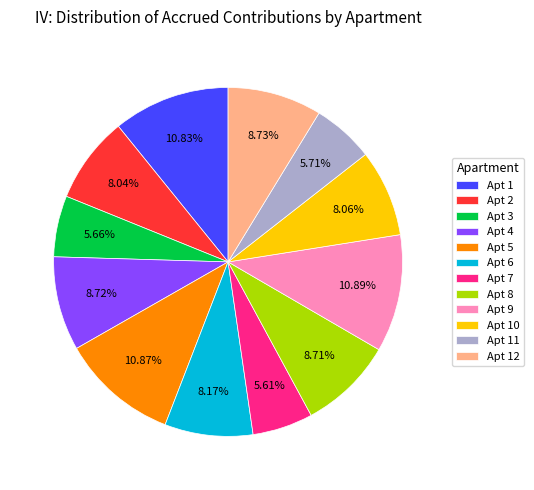

Count the number of slices in the pie.

12